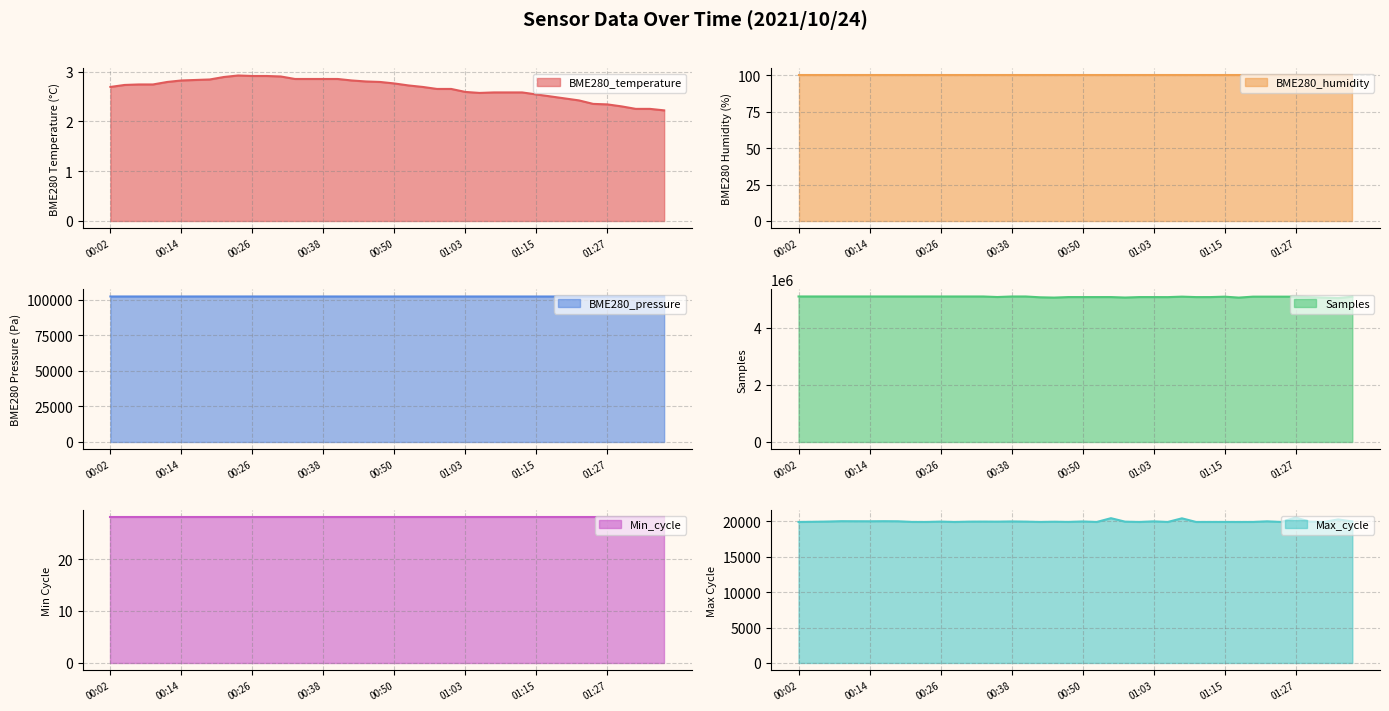

True or false: BME280_temperature has a value of 4.2 at 00:50.

False